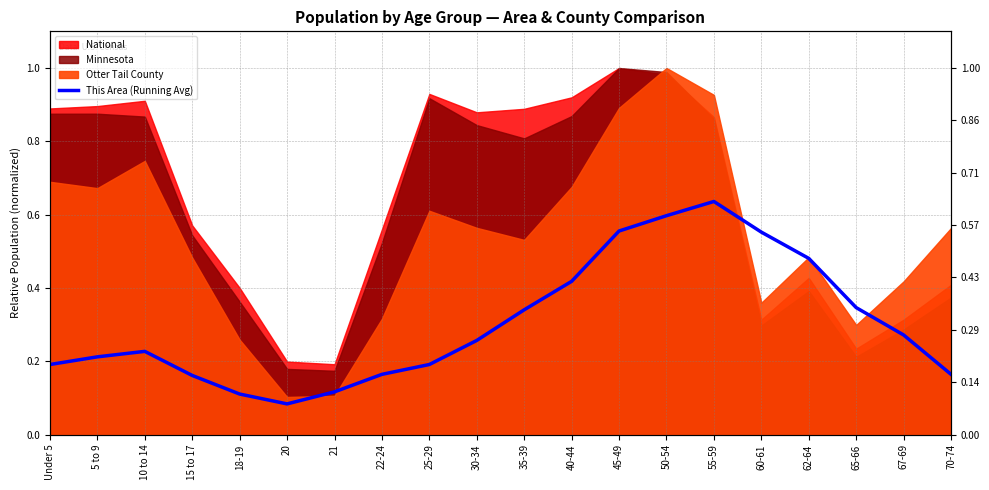

How many lines are shown in the chart?

1